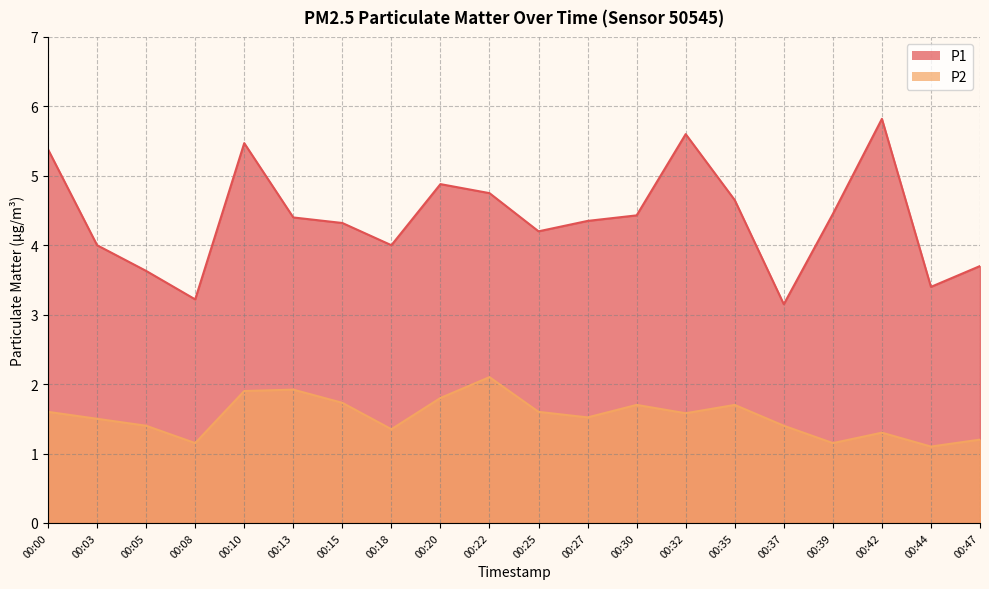

Which category has the lowest value across all series?

00:44